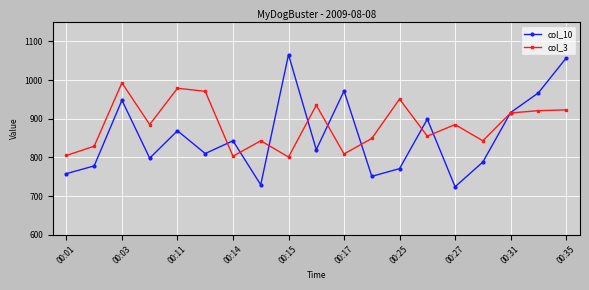

How many distinct data groups are displayed?

2